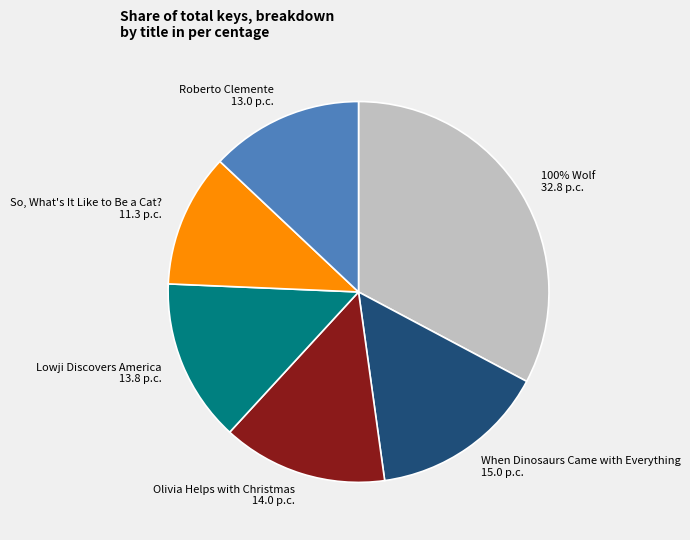

Count the number of slices in the pie.

6